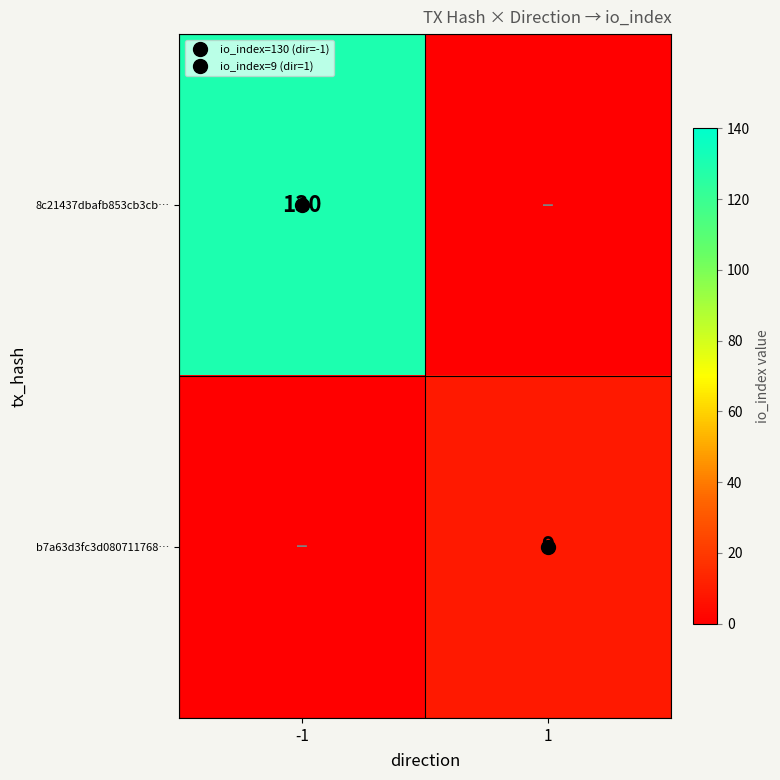

Is the value of b7a63d3fc3d080711768… at -1 greater than the value of 8c21437dbafb853cb3cb… at 1?

No